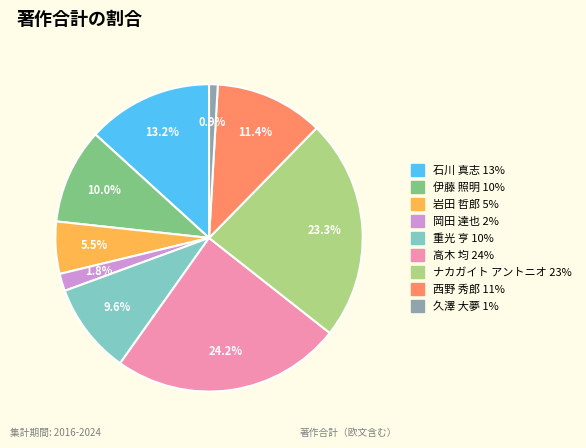

Does any single category account for the majority?

No